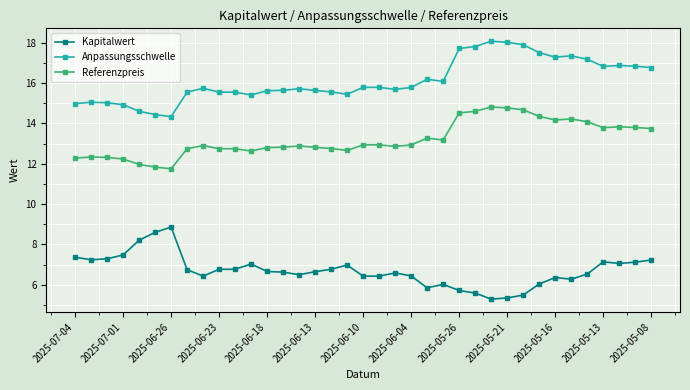

What is the lowest value of the Anpassungsschwelle series?

14.3